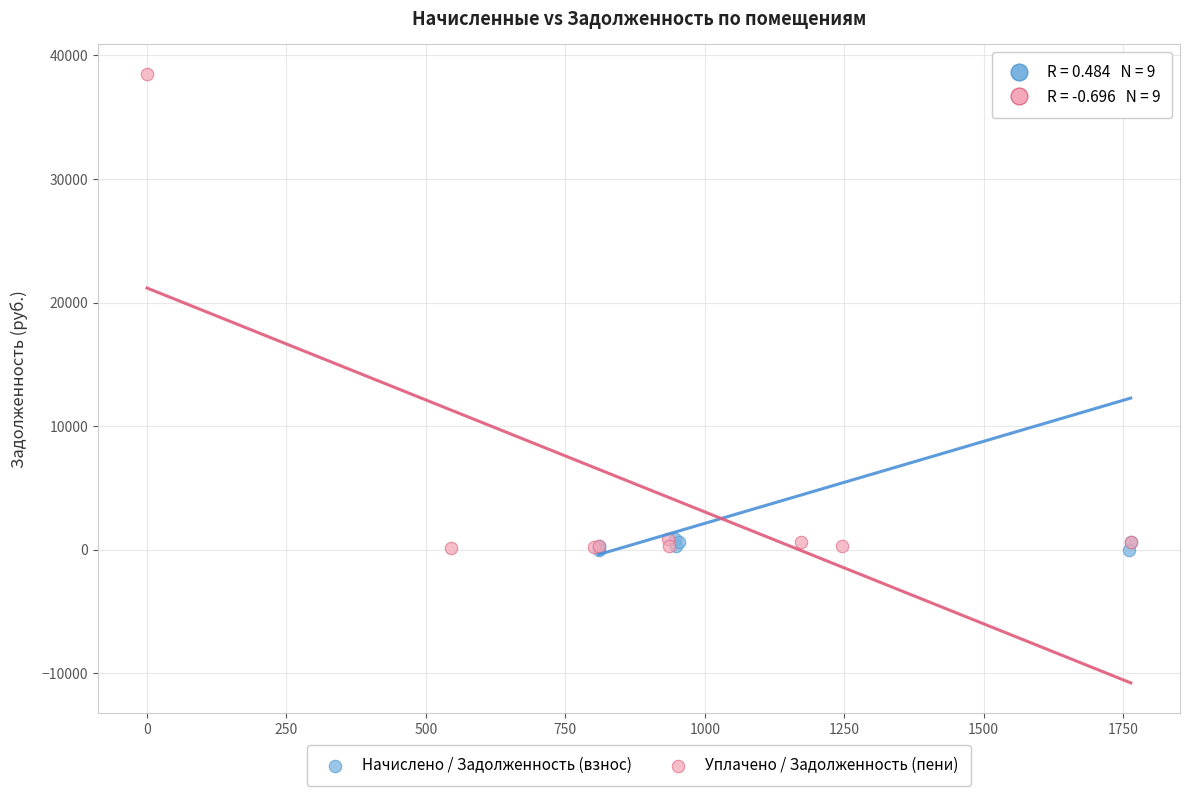

Which series has the largest Y range (max minus min)?

Уплачено / Задолженность (пени)